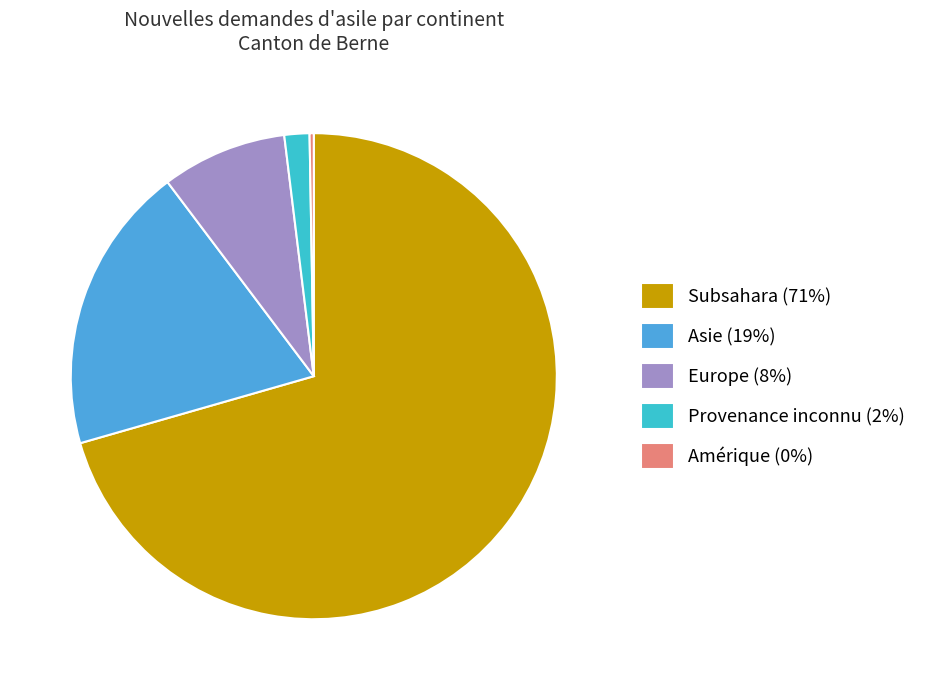

What is the largest slice in the pie chart?

Subsahara (71%)